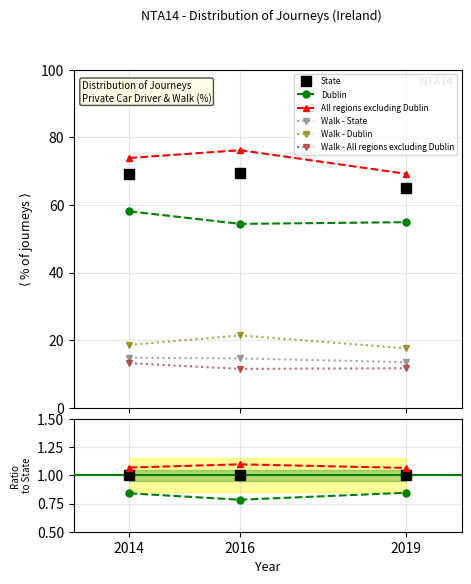

Is this an area chart (filled region under the line)?

No